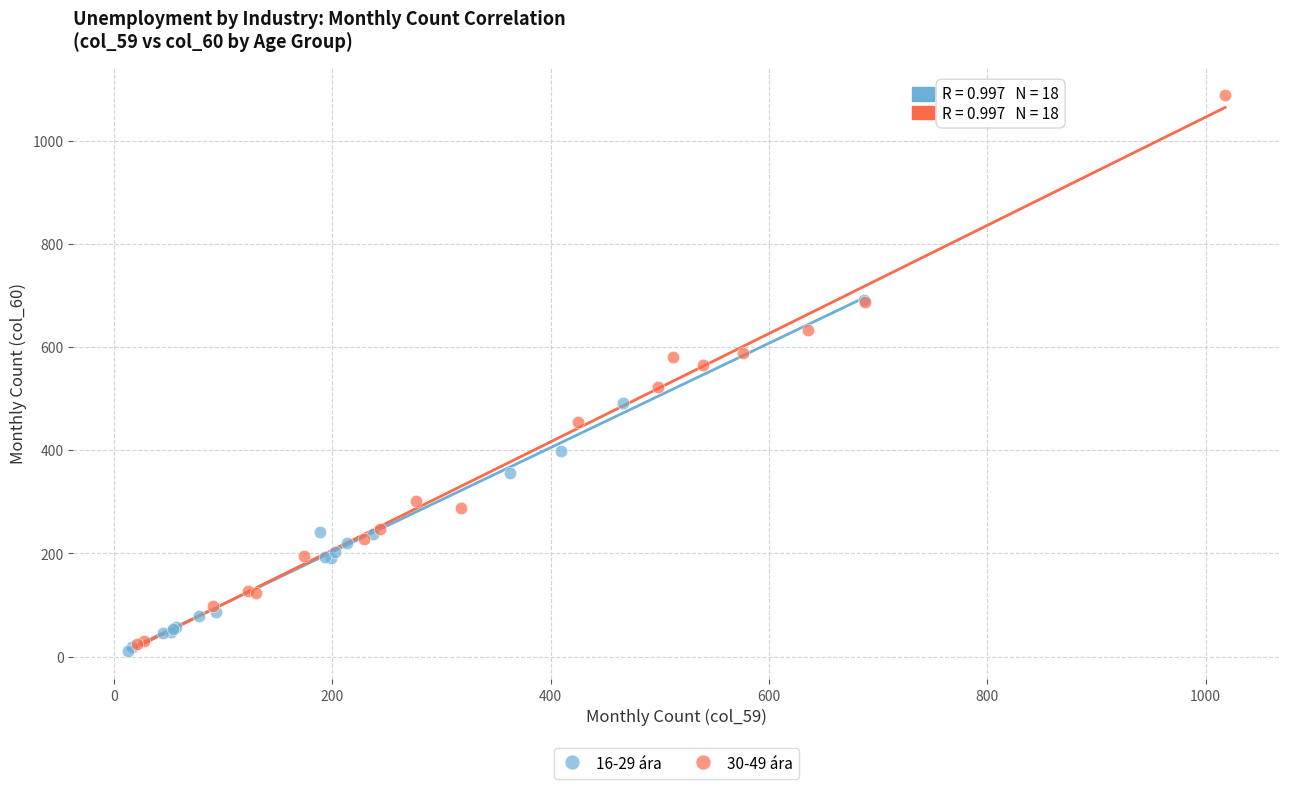

Which series has the widest spread of Y values?

30-49 ára